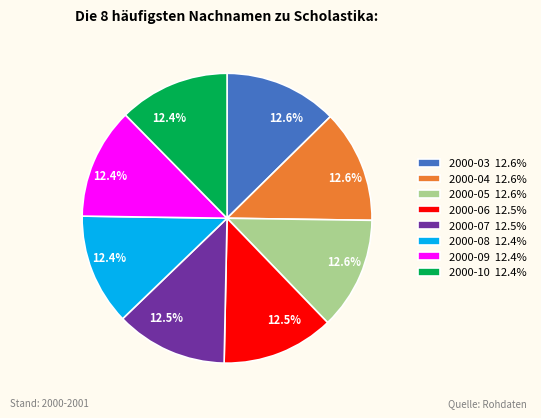

What percentage is the 2000-03 slice, to the nearest percent?

13%